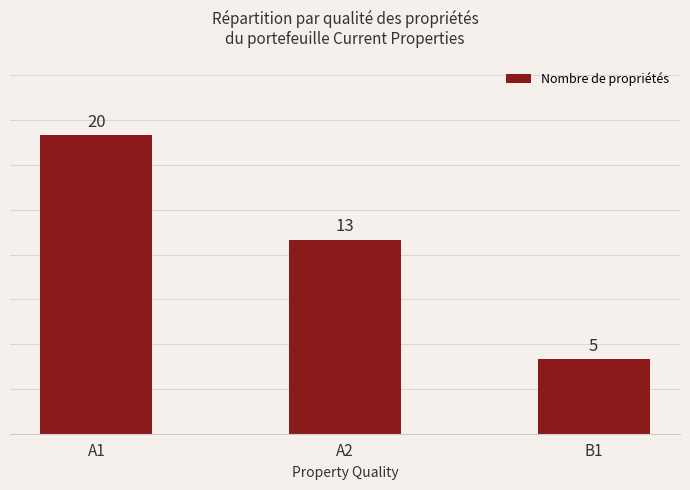

Reading left to right, what are all the values shown in this chart?

A1=20	A2=13	B1=5